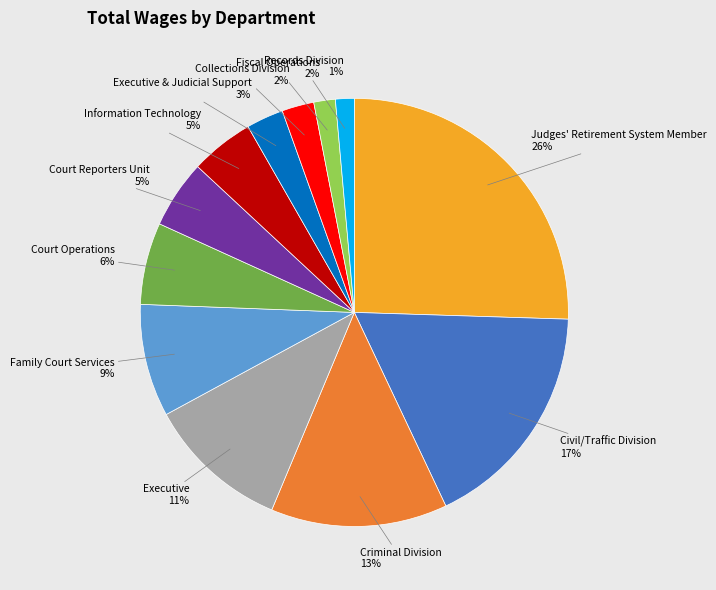

To the nearest percent, what is the average slice percentage?

8%